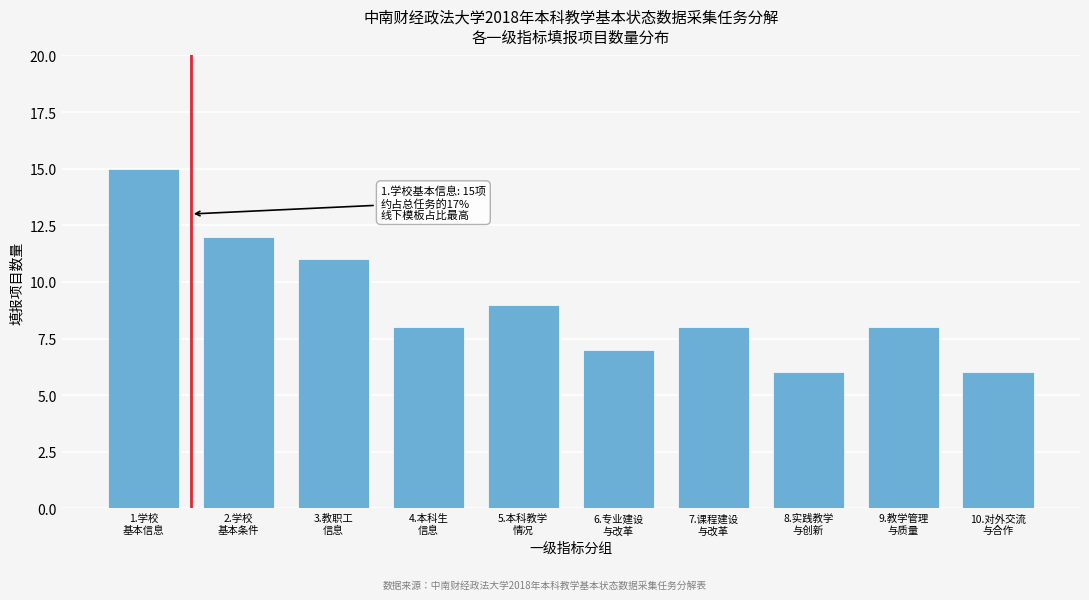

Reading left to right, extract all data points from this chart.

15	12	11	8	9	7	8	6	8	6